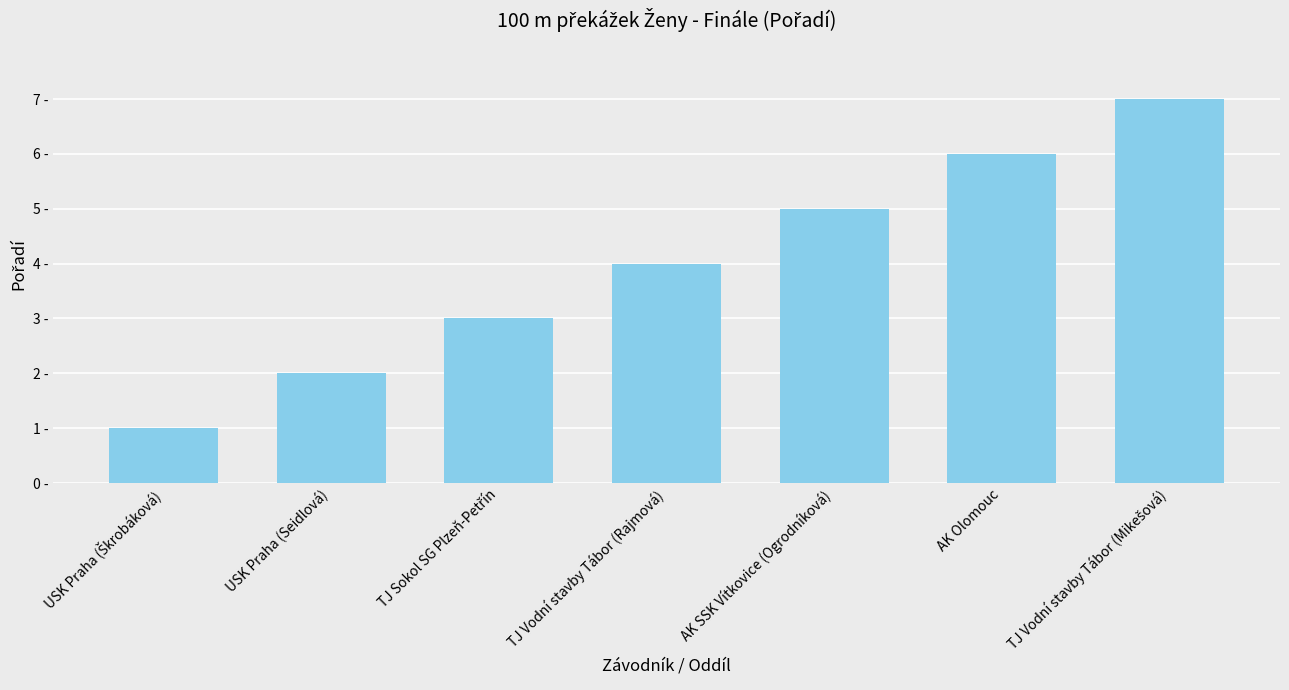

How many values are between 2 and 6?

5